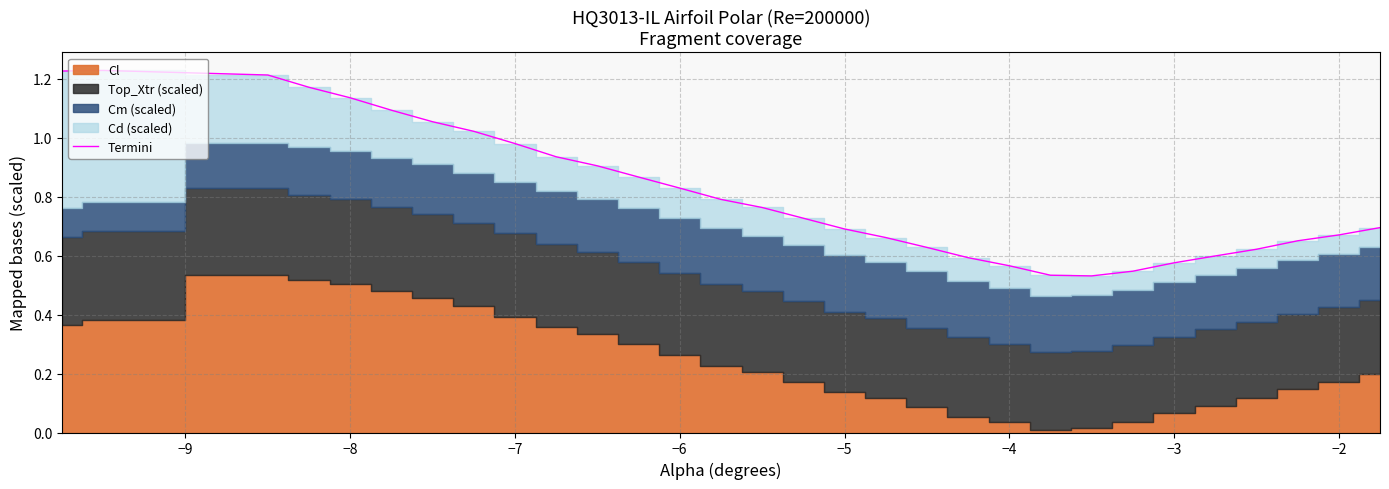

The chart shows a value of 0.3 at 14. True or false?

False